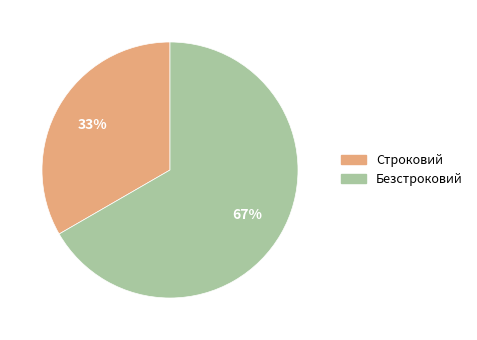

To the nearest percent, what portion does Безстроковий represent?

67%